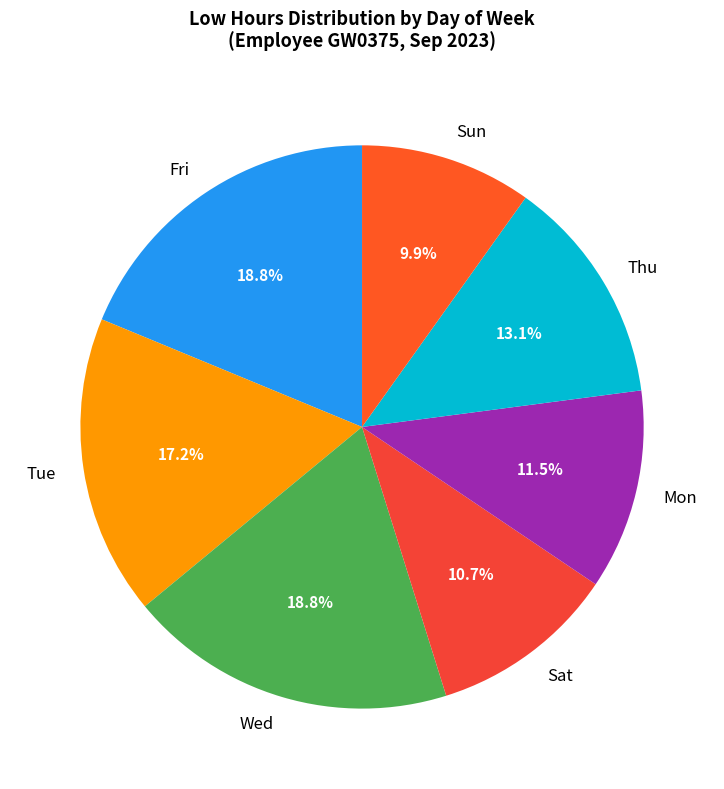

Combined, do Mon and Thu account for over 50%?

No